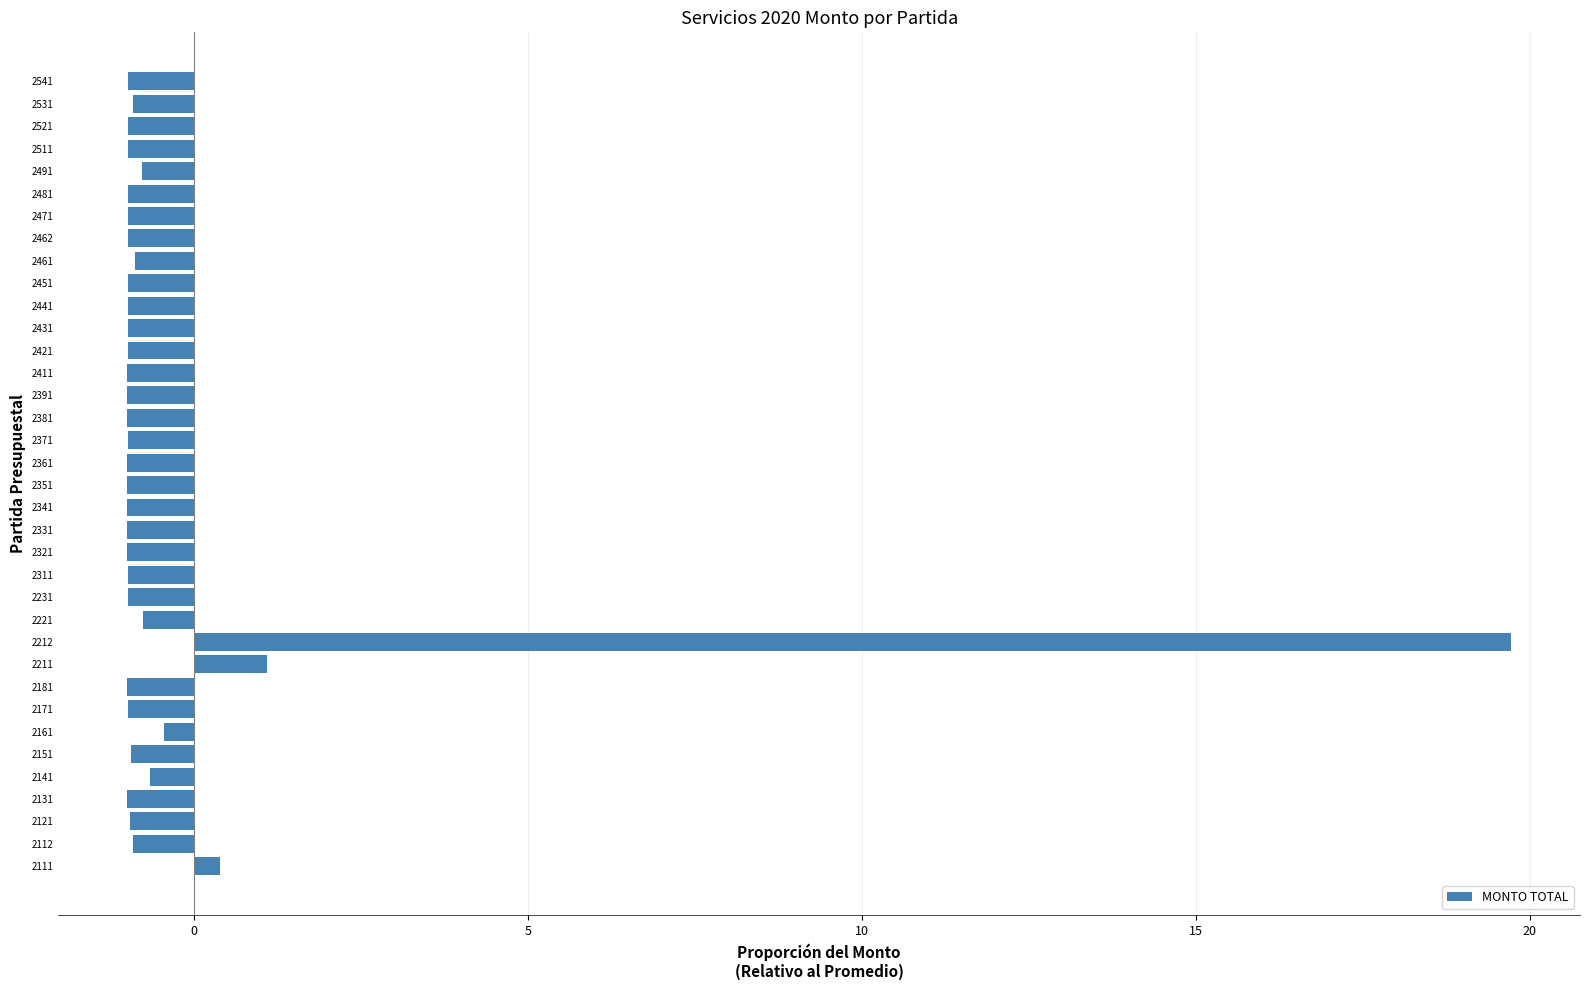

What is the sum of all values?

-10.0